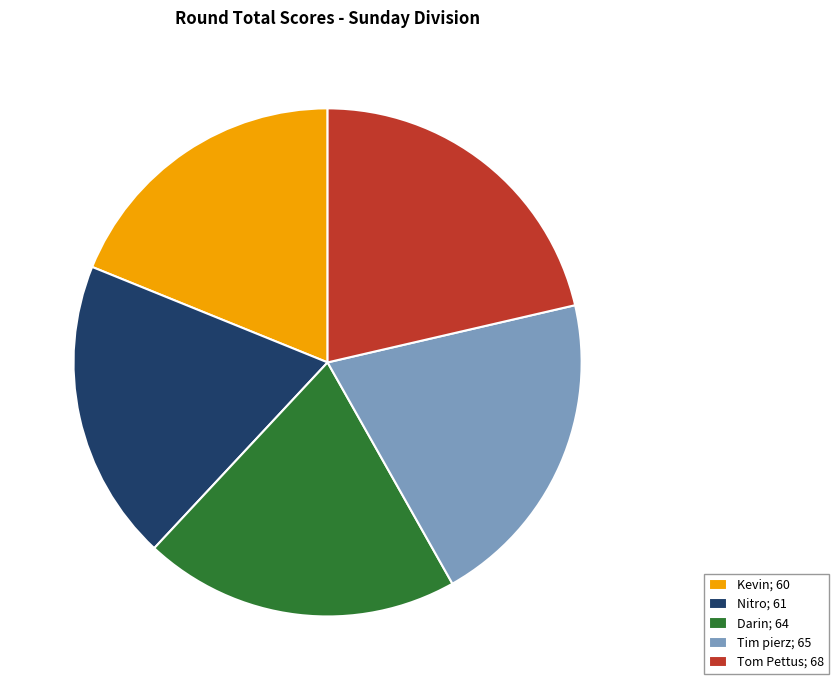

Combined, do Kevin; 60 and Nitro; 61 account for over 50%?

No